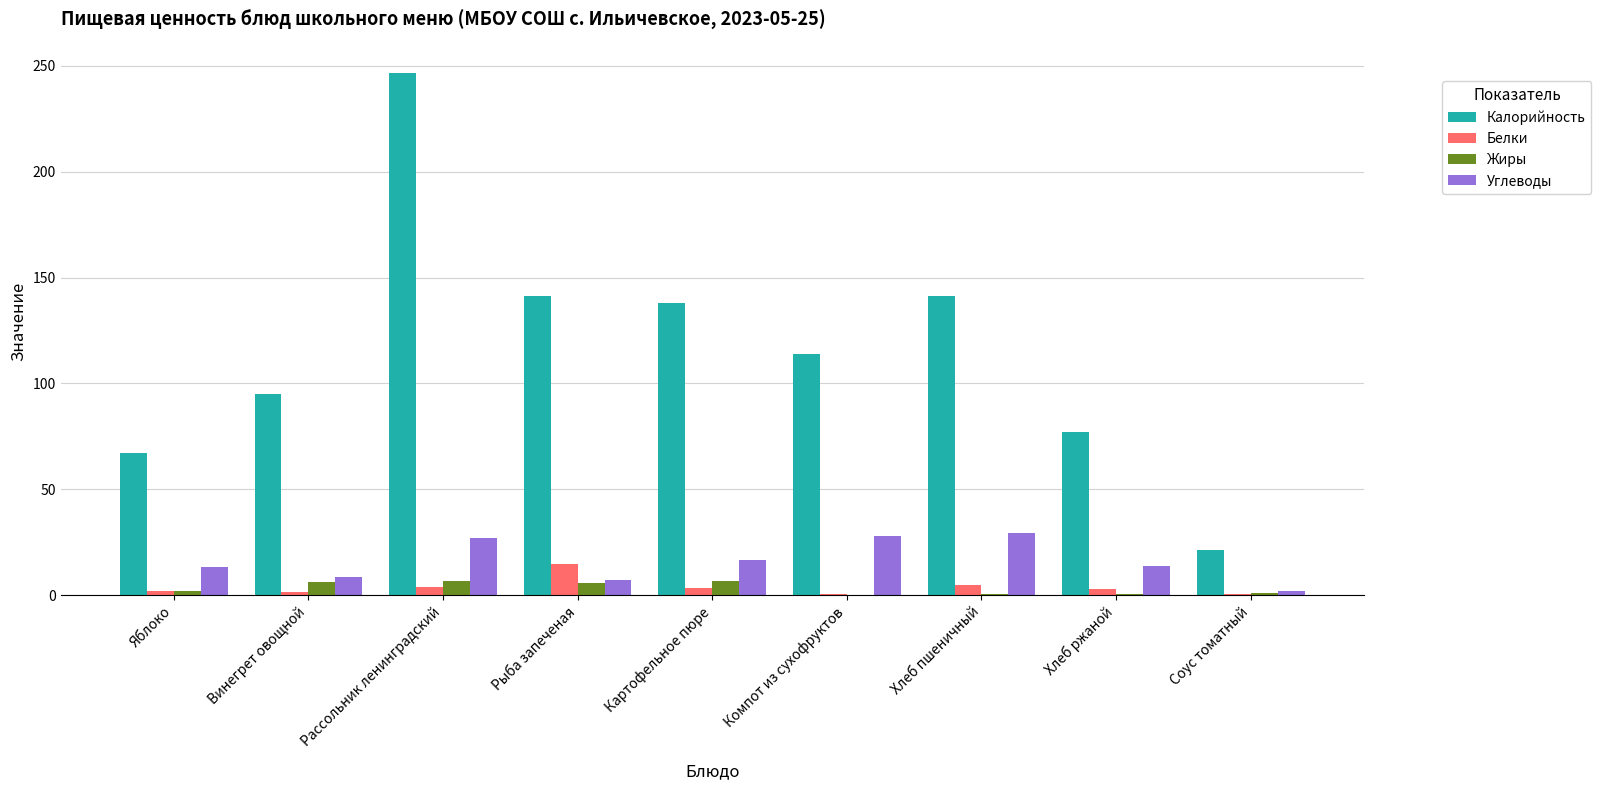

What is the sum of all Жиры values?

29.4